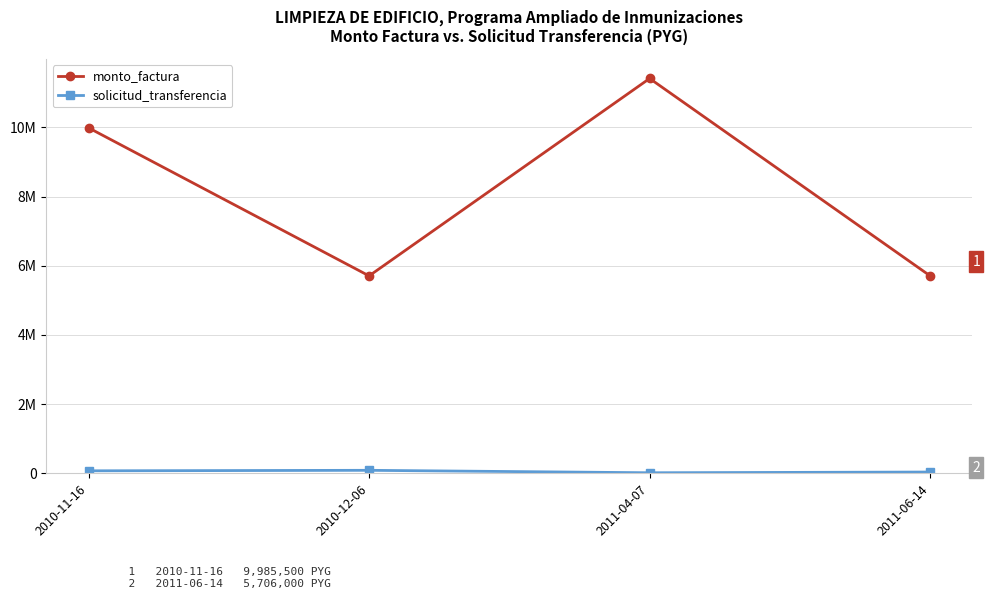

At which category is the sum across all series the highest?

2011-04-07